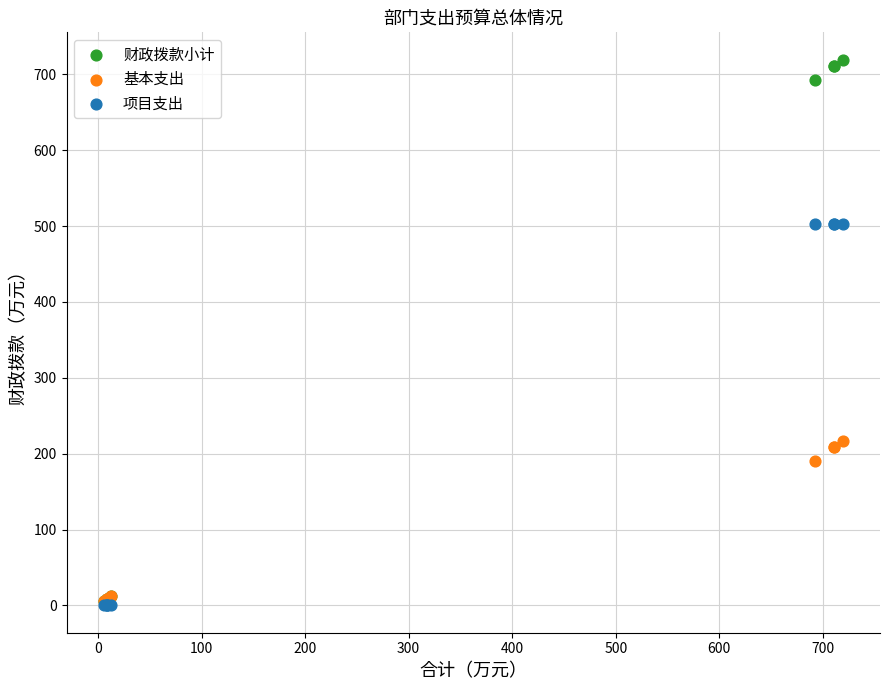

Which series reaches the maximum Y coordinate?

财政拨款小计